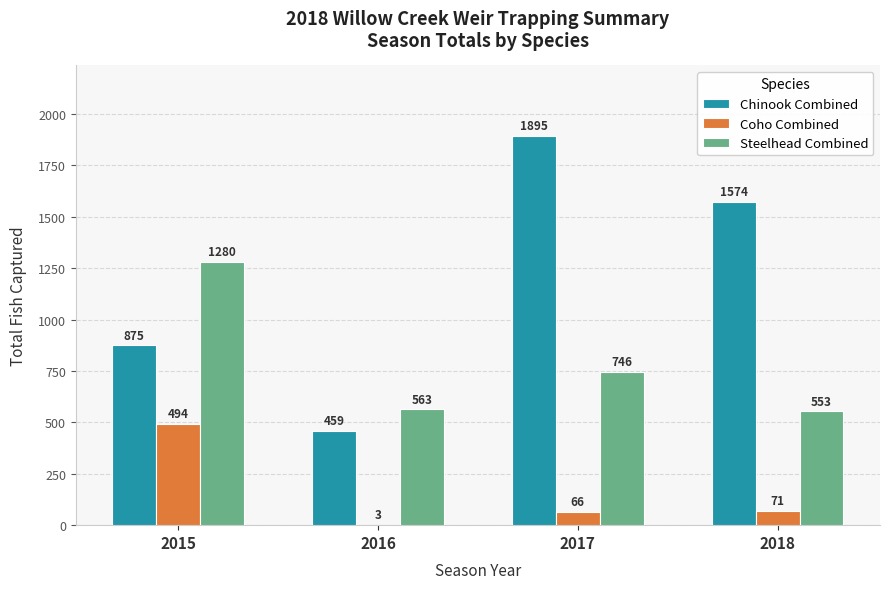

At which category does the chart reach its peak across all series?

2017